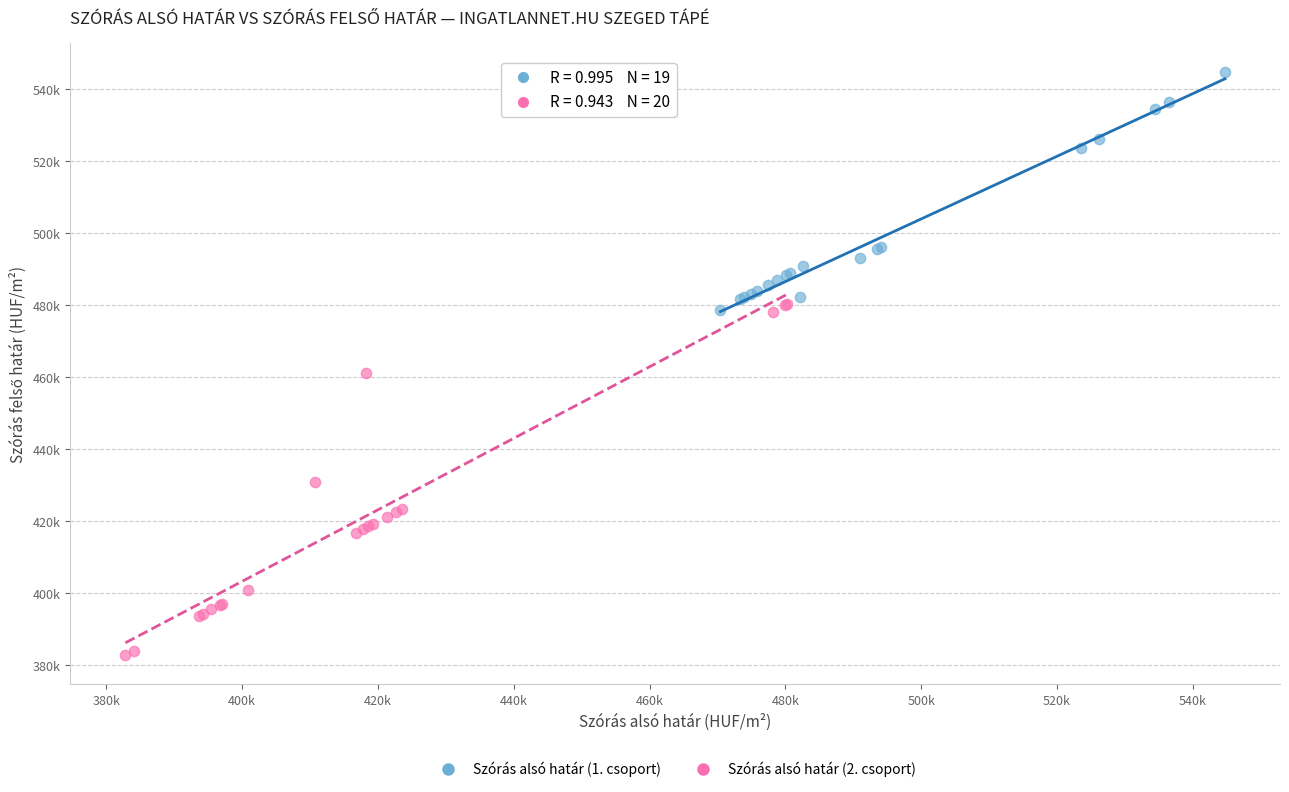

Which series reaches the maximum Y coordinate?

Szórás alsó határ (1. csoport)